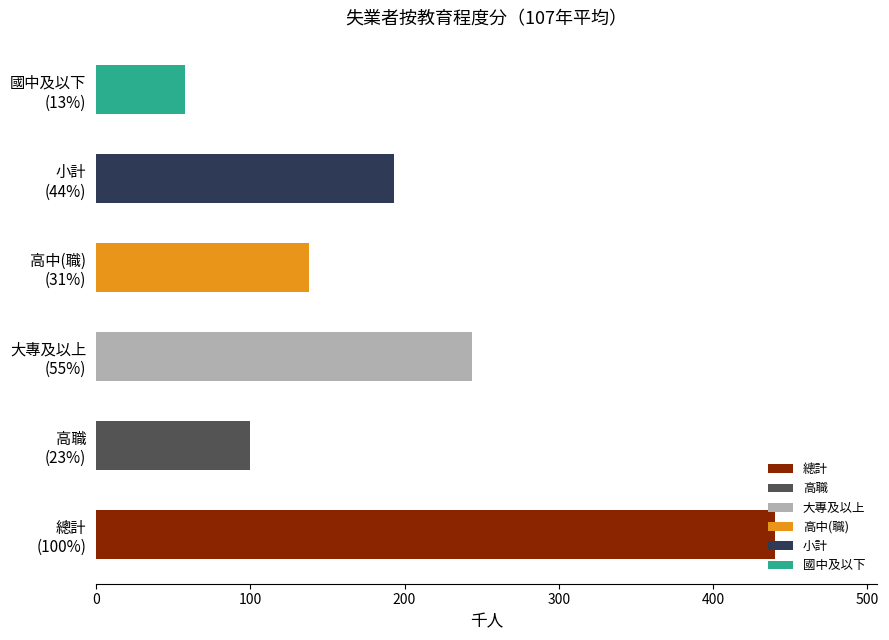

What is the difference between the second highest and minimum values?

186